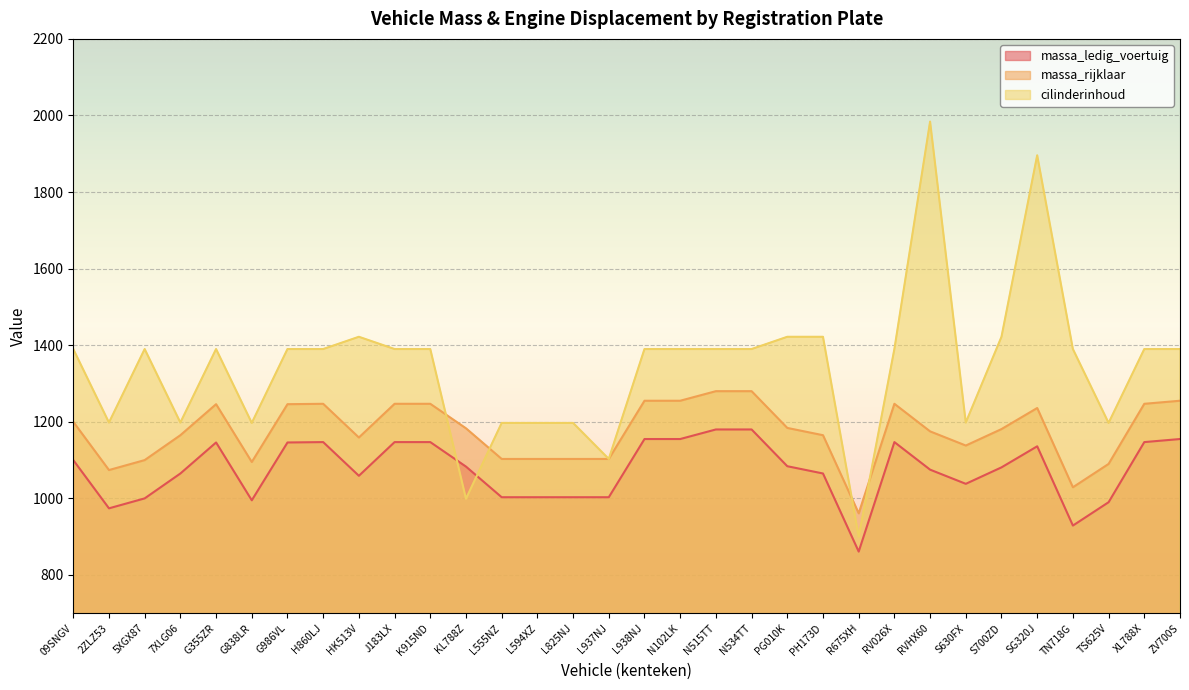

Is it true that massa_ledig_voertuig equals 1081 at S700ZD?

True